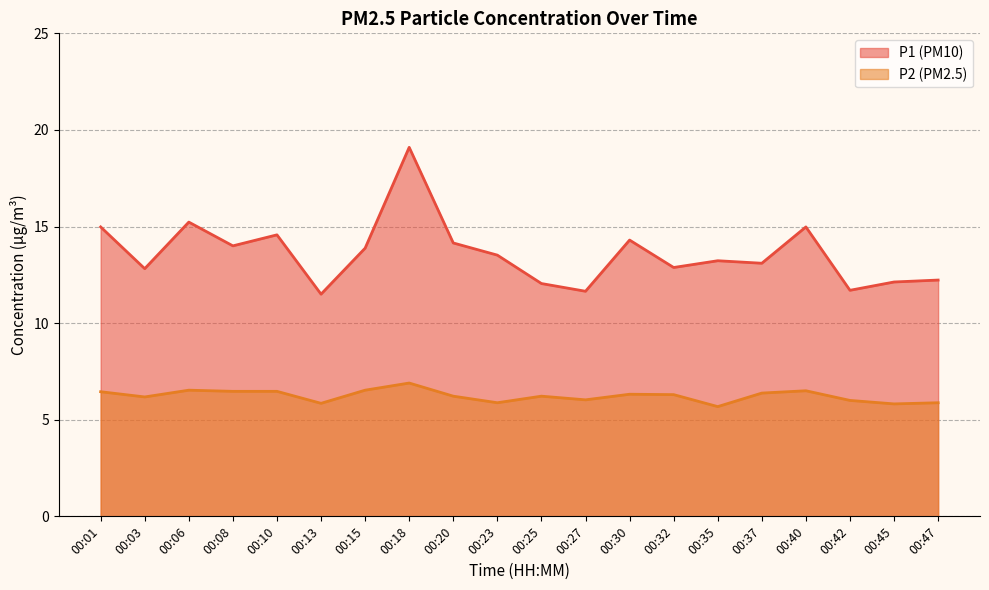

What is the average value of the P1 series?

13.6